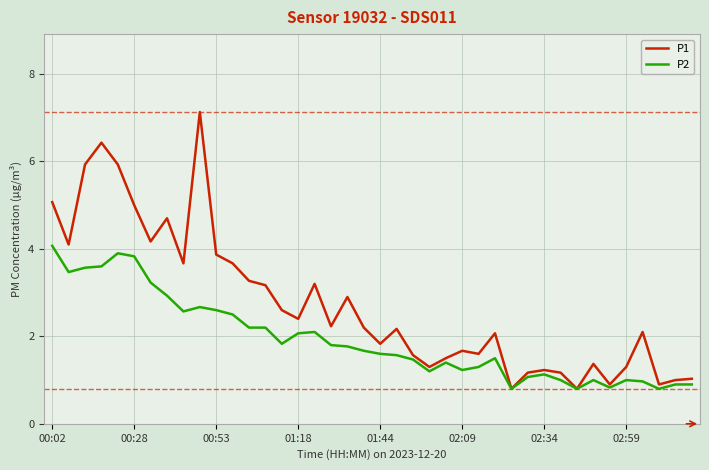

Which series has the largest range (max minus min)?

P1